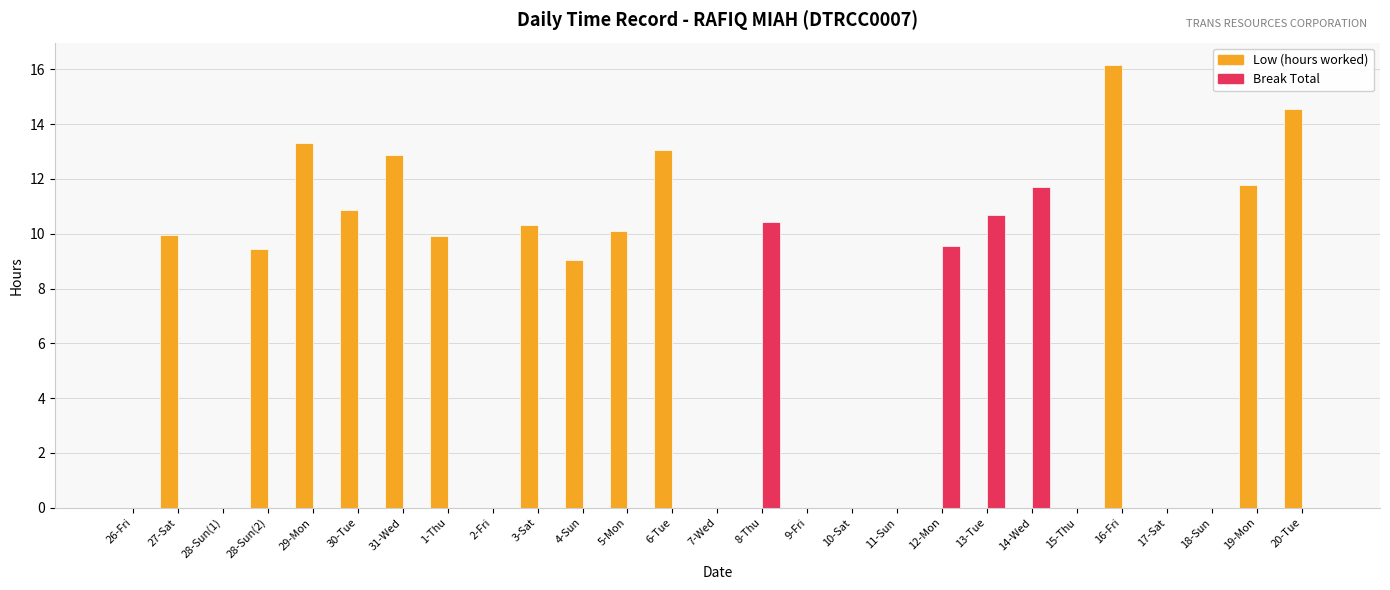

What are all the series names shown in the legend?

Low (hours worked), Break Total